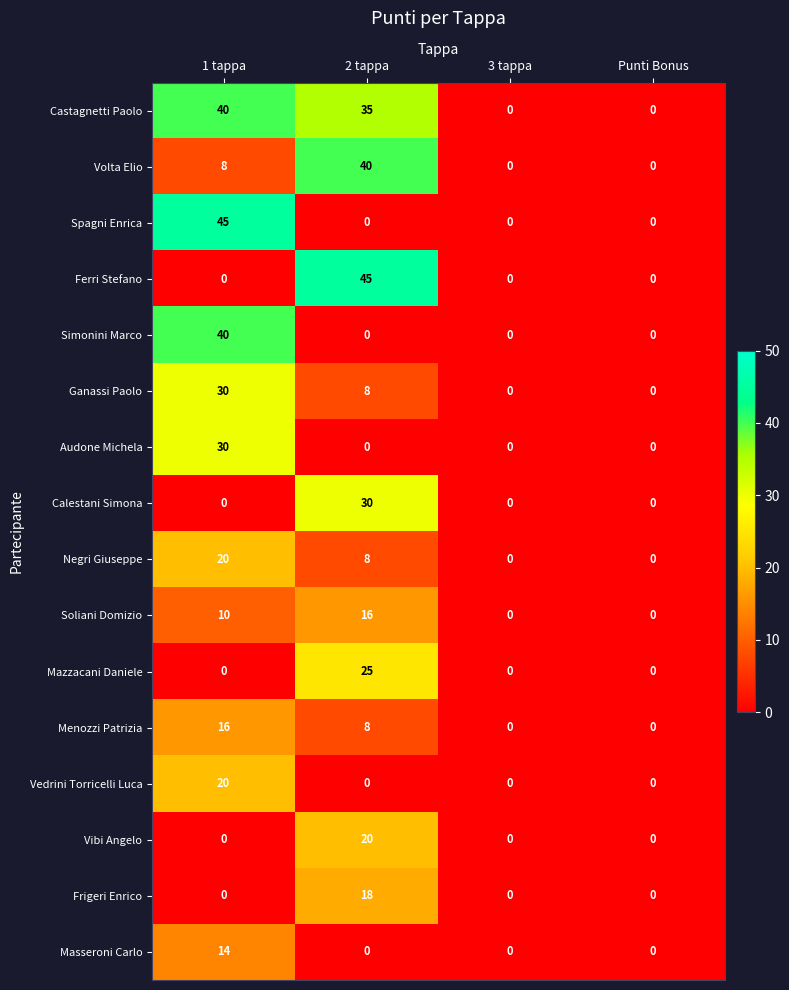

Between 2 tappa and 3 tappa, which series saw the biggest shift?

Ferri Stefano